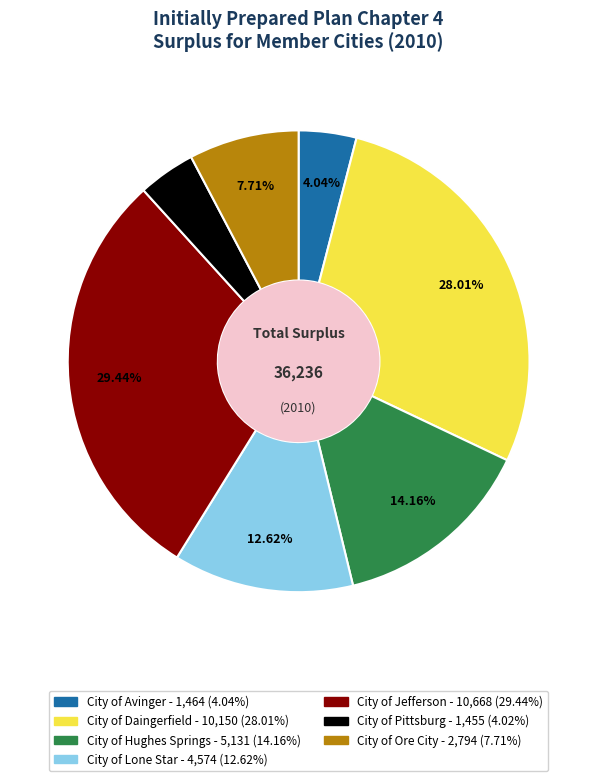

How many slices are in this pie chart?

7